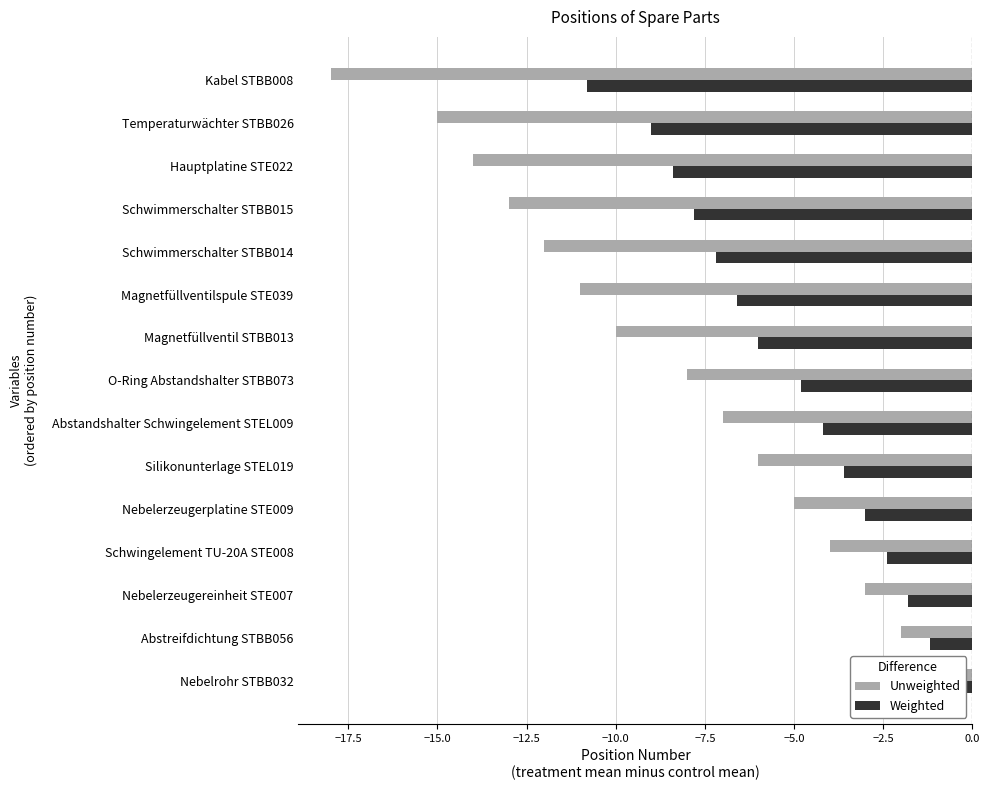

What is the smallest value displayed?

-18.0